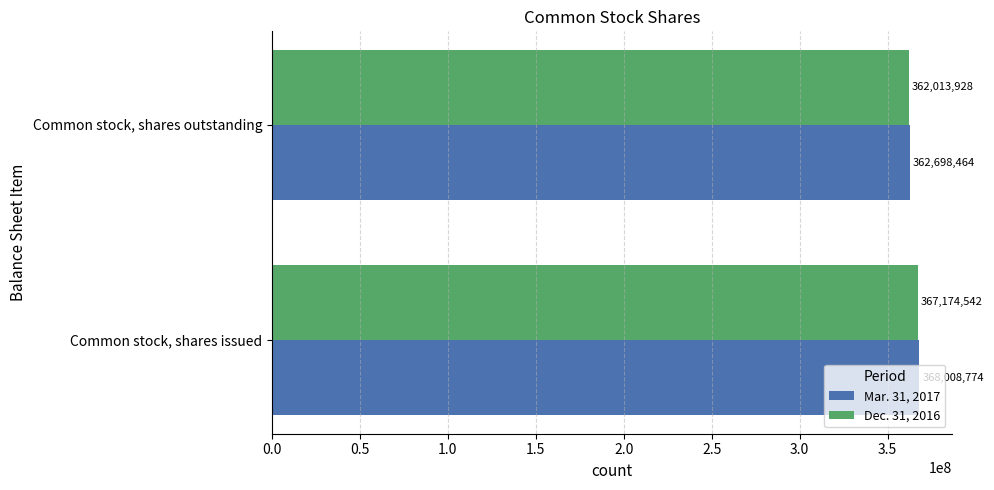

What is the difference between the Mar. 31, 2017 values at Common stock, shares outstanding and Common stock, shares issued?

5310310